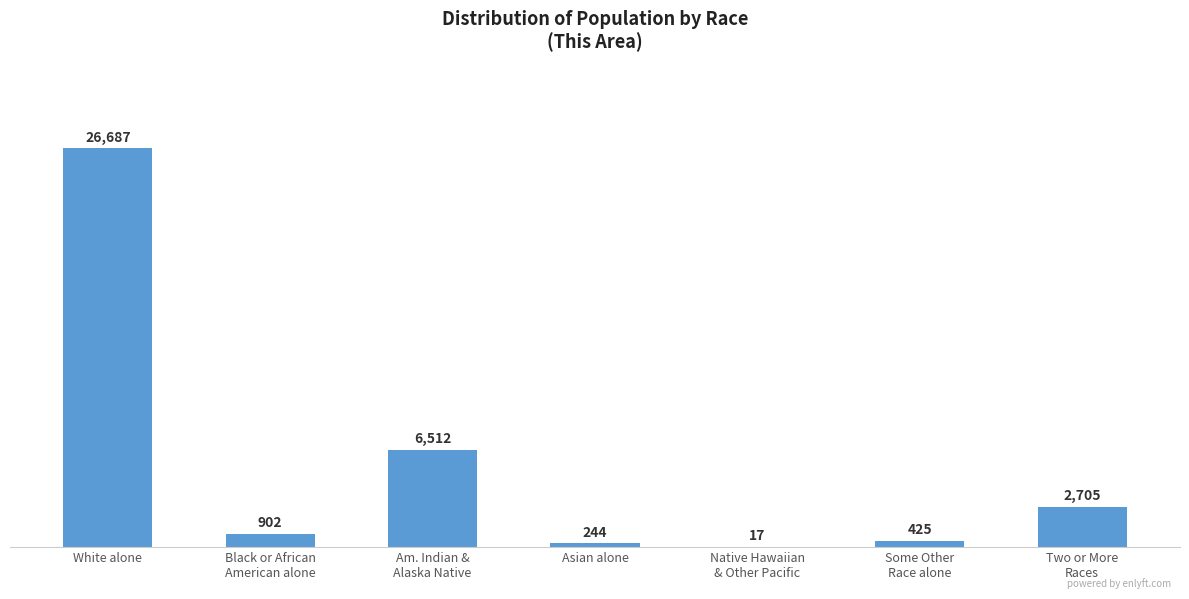

Reading right to left, what are all the values shown in this chart?

Two or More
Races=2705	Some Other
Race alone=425	Native Hawaiian
& Other Pacific=17	Asian alone=244	Am. Indian &
Alaska Native=6512	Black or African
American alone=902	White alone=26687